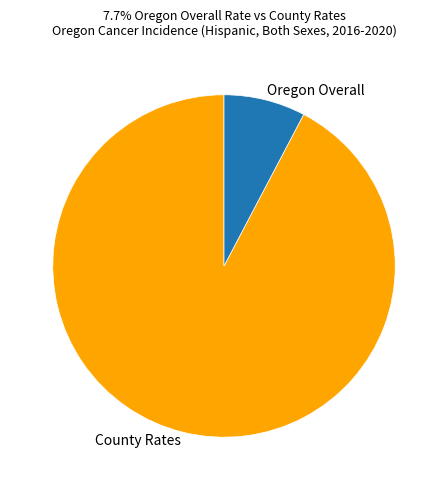

Which slice is the largest?

County Rates